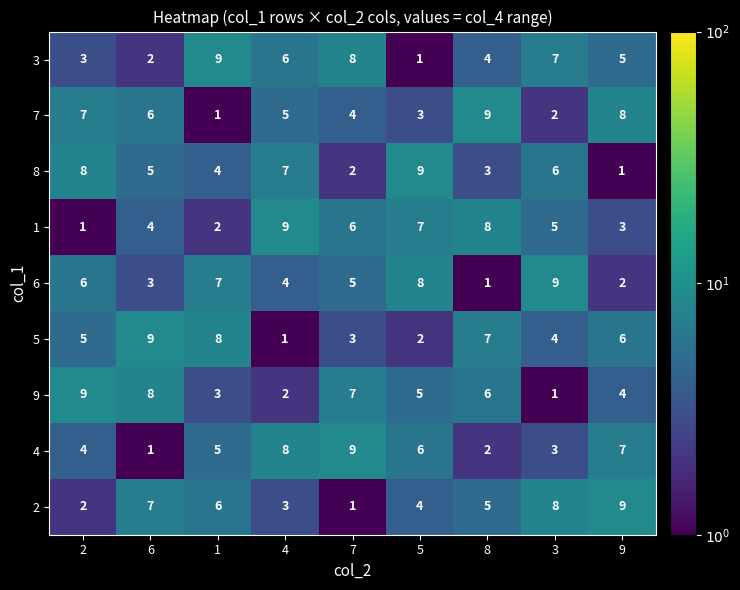

What is the total value across all series at 9?

45